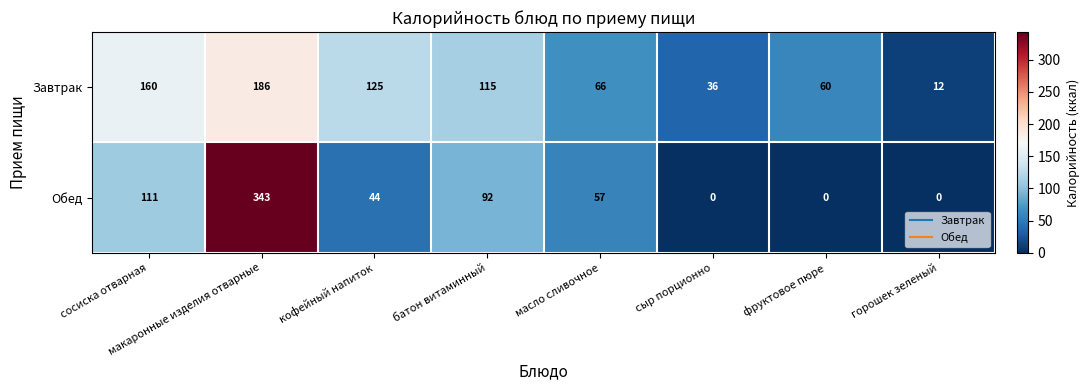

Rank the categories by Завтрак value from highest to lowest.

макаронные изделия отварные, сосиска отварная, кофейный напиток, батон витаминный, масло сливочное, фруктовое пюре, сыр порционно, горошек зеленый